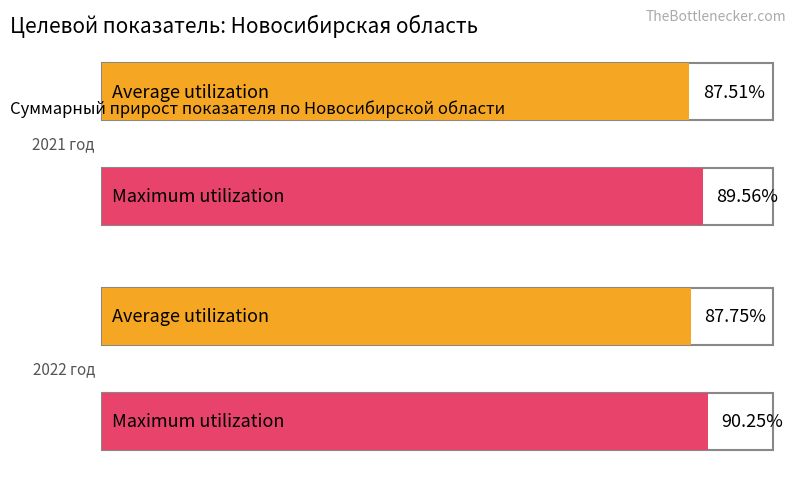

Does the chart contain stacked bars?

No